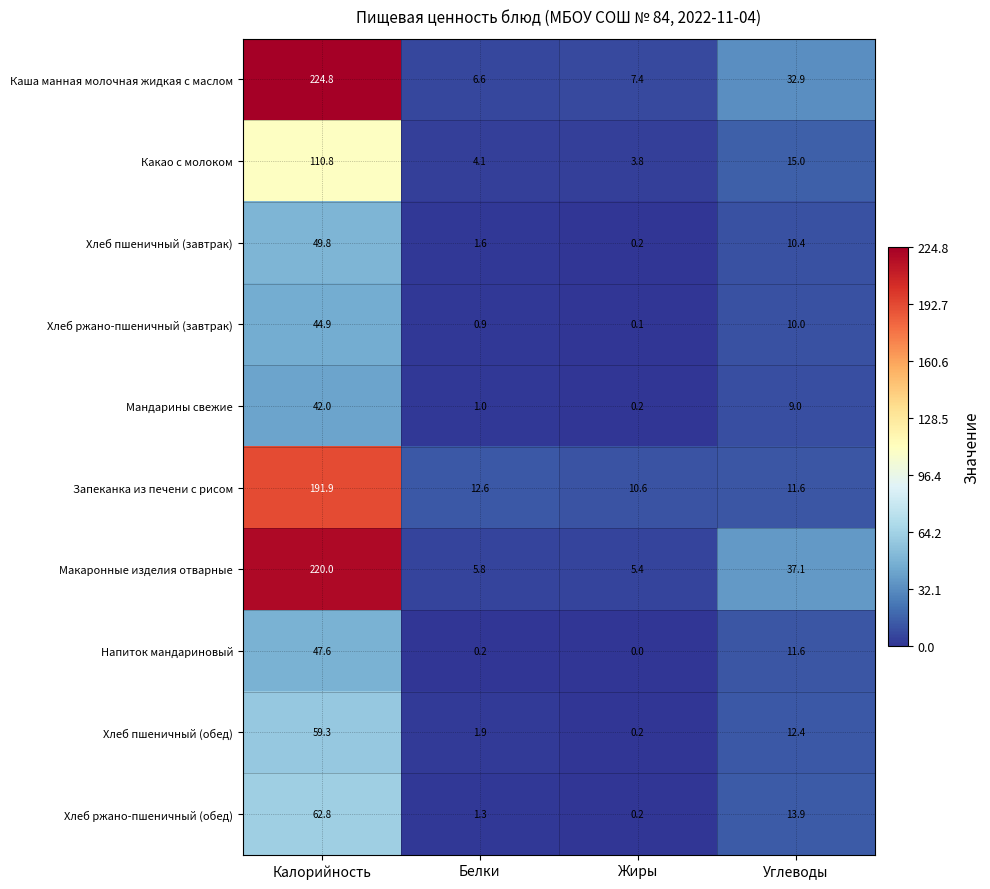

The value of Мандарины свежие at Углеводы is 11.8. True or false?

False